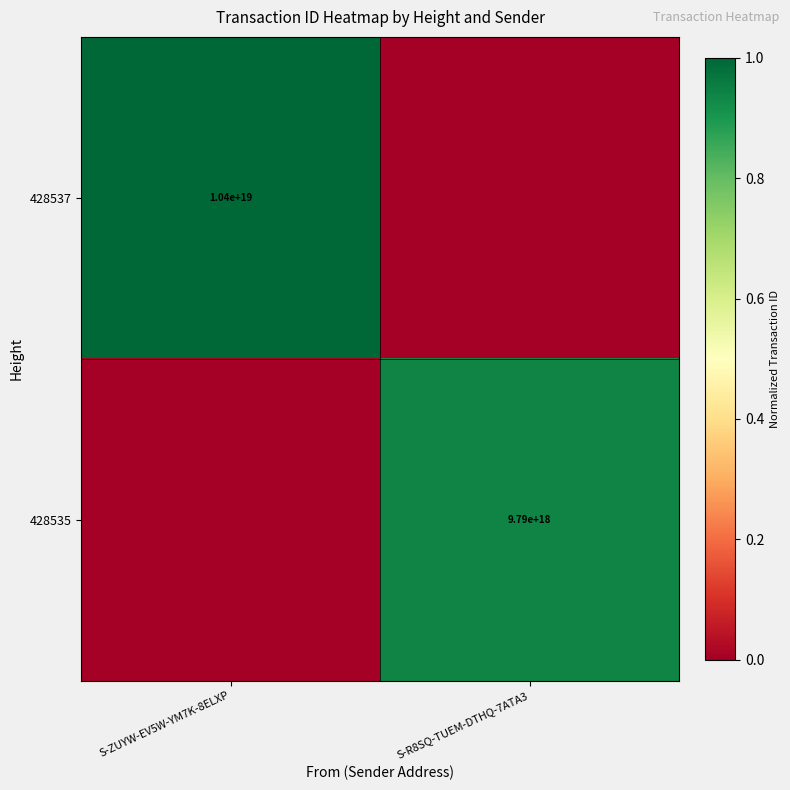

Count the number of categories in the chart.

2